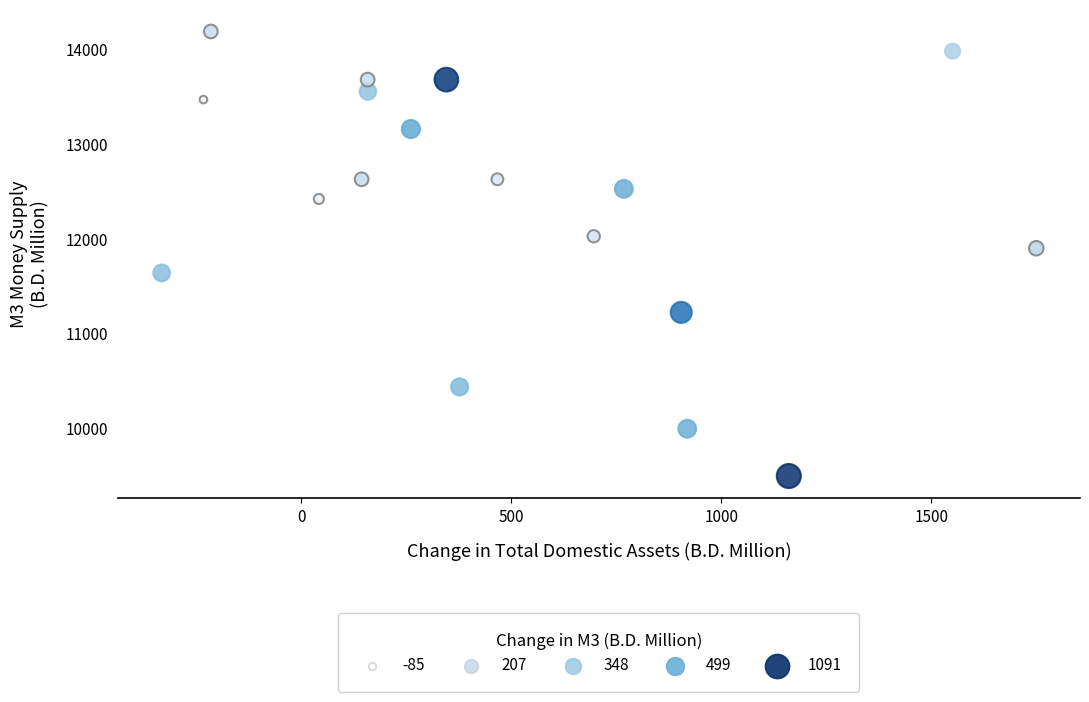

What Y value in the scatter plot is closest to 11837?

11895.2